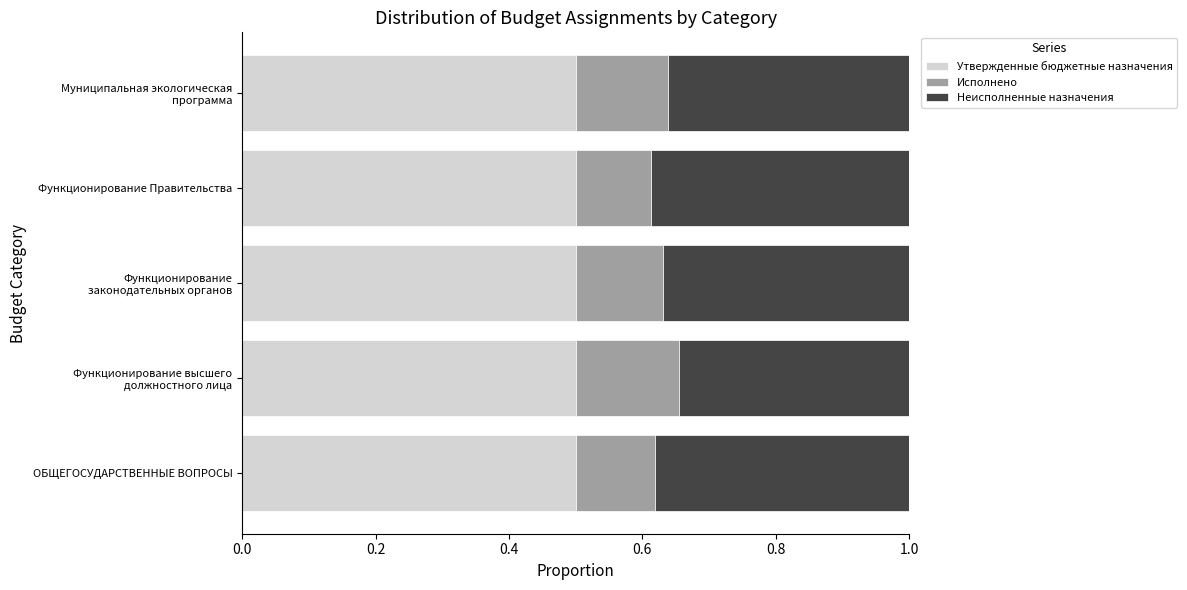

What is the total value across all series at ОБЩЕГОСУДАРСТВЕННЫЕ ВОПРОСЫ?

1.0